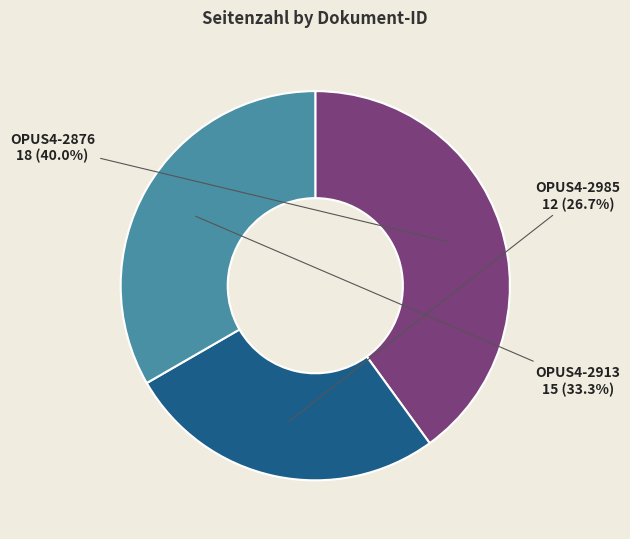

How many slices are in this pie chart?

3